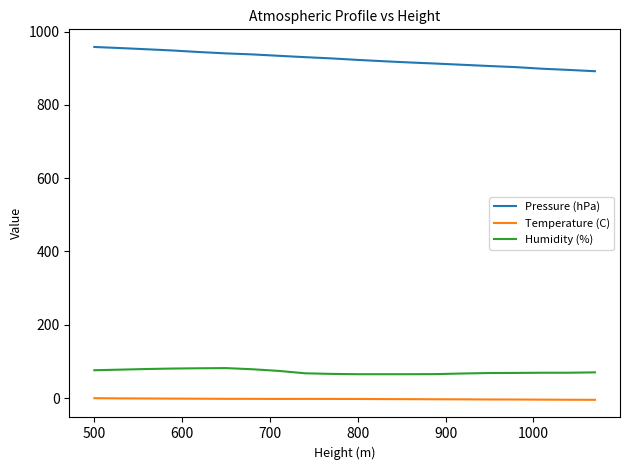

At how many categories does at least one series exceed 437?

20